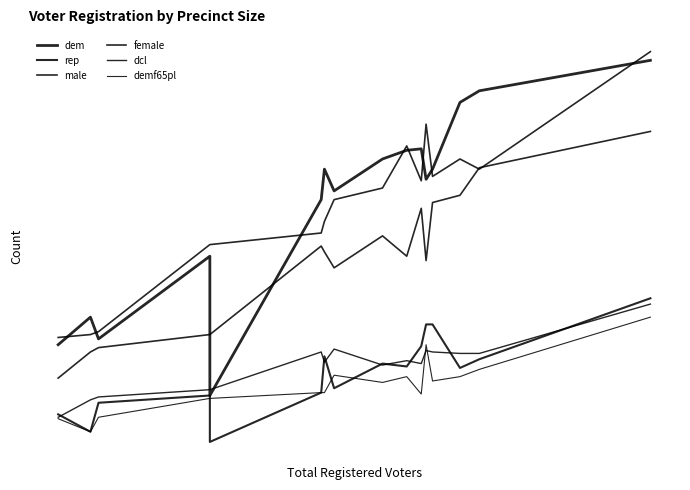

How many series are shown in this chart?

6